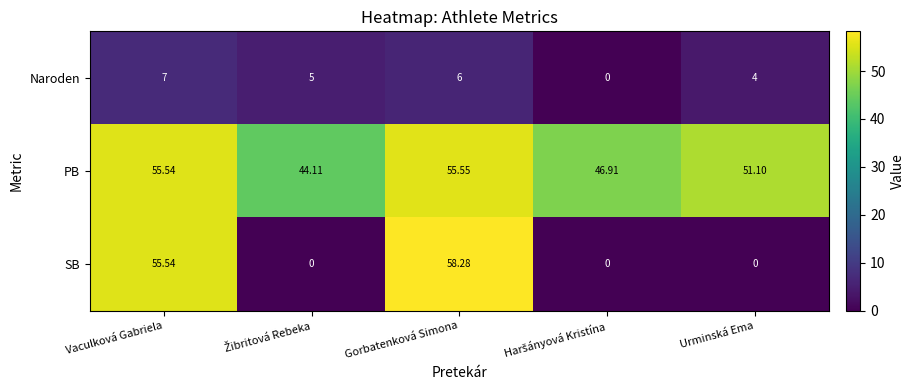

Rank the series at Gorbatenková Simona from highest to lowest value.

SB, PB, Naroden